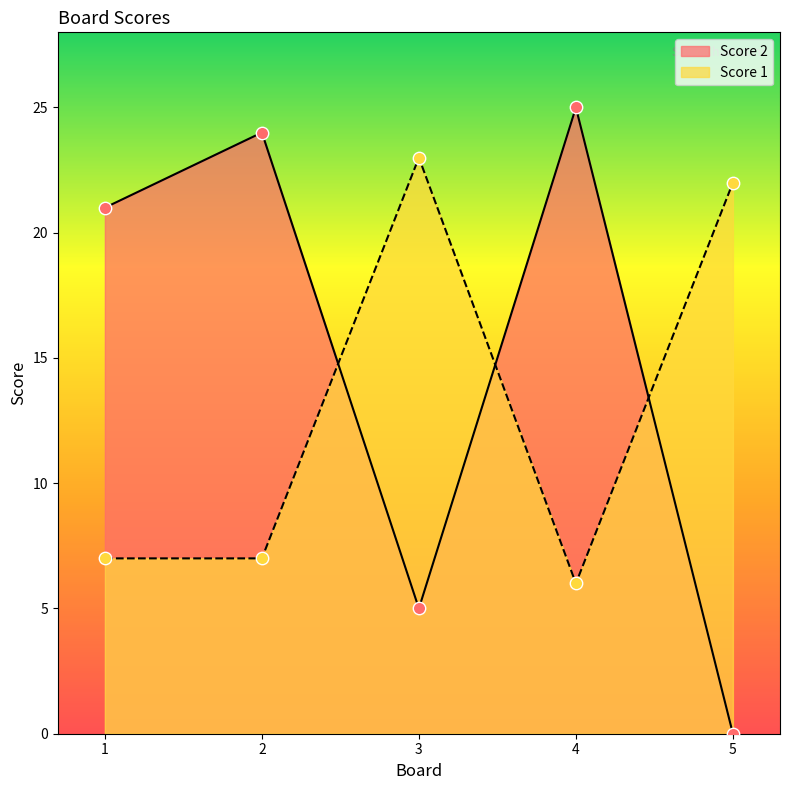

What are all the series names shown in the legend?

Score 2, Score 1